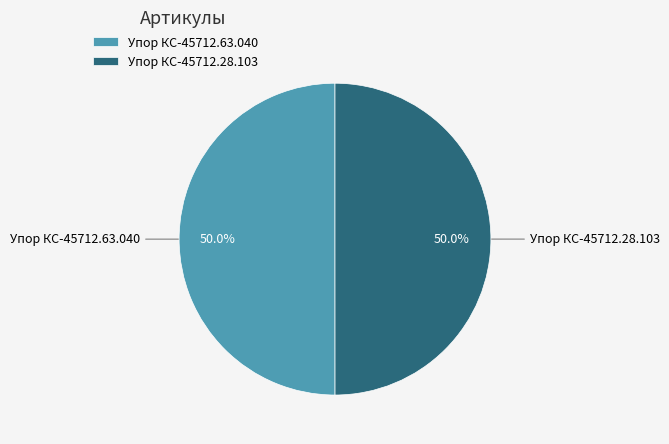

Approximately how many times larger is the value at Упор КС-45712.28.103 compared to Упор КС-45712.63.040?

1.0